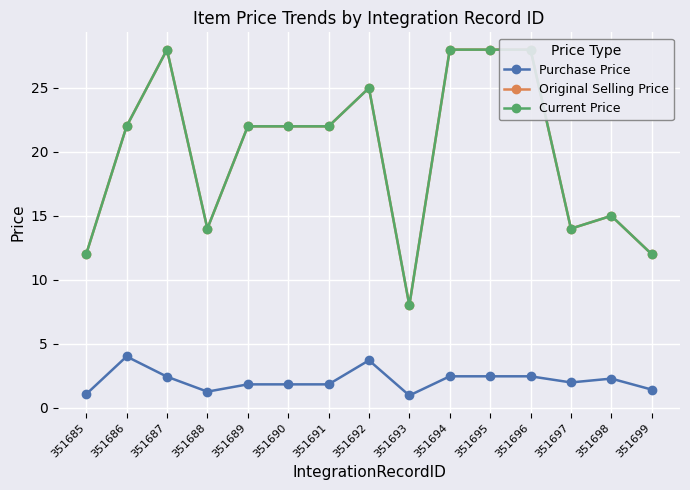

At which label does Current Price reach its peak?

351687